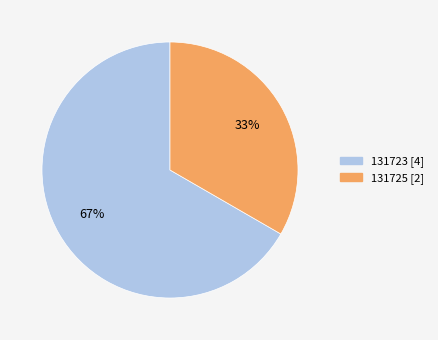

To the nearest percent, what is the average slice percentage?

50%